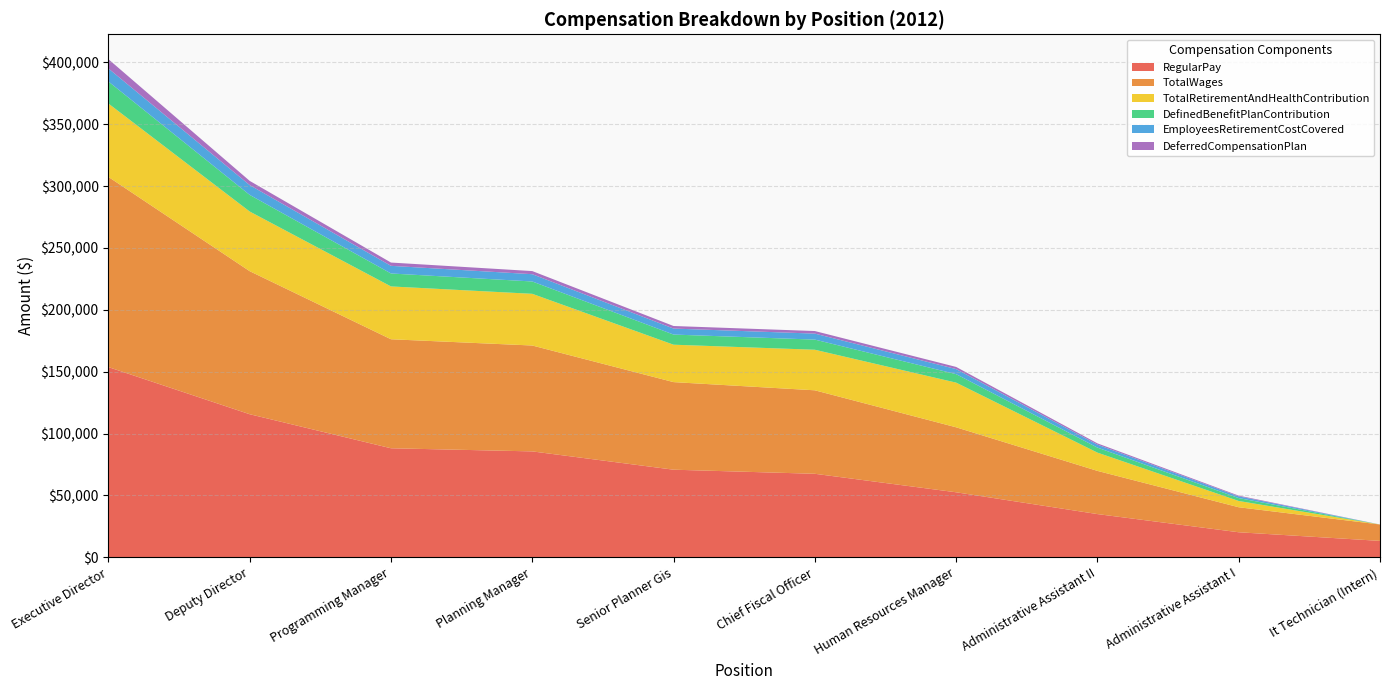

Reading left to right, what are all the values shown in this chart?

RegularPay: 153694	115606	88094	85568	70778	67469	52521	34907	20216	13245
TotalWages: 153694	115606	88094	85568	70778	67469	52521	34907	20216	13245
TotalRetirementAndHealthContribution: 59297	48212	42697	41779	30230	32774	36094	14766	5063	0
DefinedBenefitPlanContribution: 17811	13427	10466	9968	8201	8201	6853	4056	2328	0
EmployeesRetirementCostCovered: 10514	7926	6178	5884	4841	4841	4102	2394	1406	0
DeferredCompensationPlan: 7510	3397	2648	2522	2075	2075	1734	1026	588	0